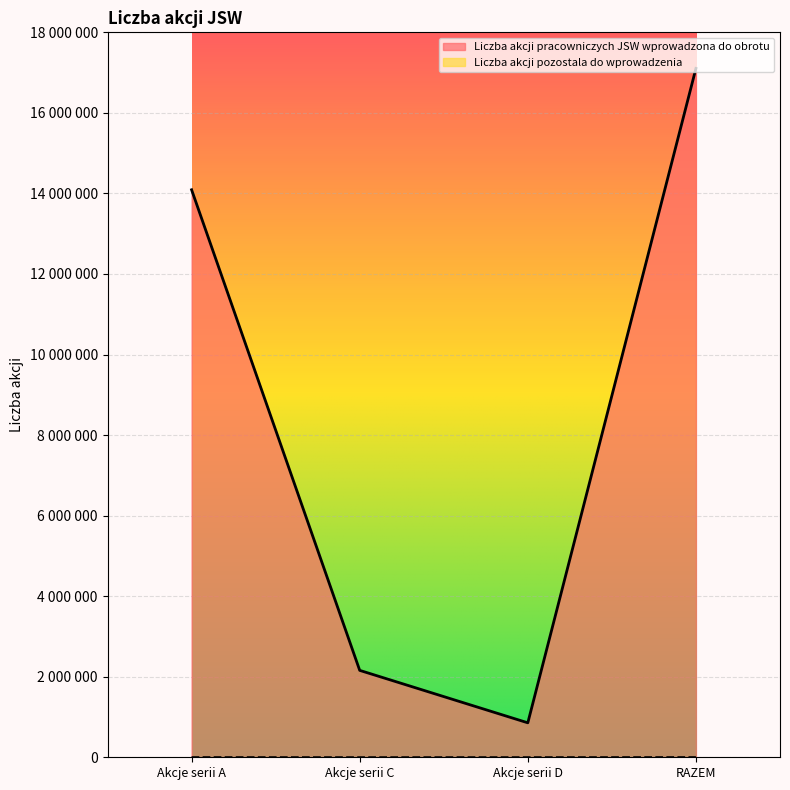

Reading left to right, list all the values displayed in this chart.

Liczba akcji pracowniczych JSW wprowadzona do obrotu: 14091006	2157886	855699	17104591
Liczba akcji pozostala do wprowadzenia: 1539	0	366	1905